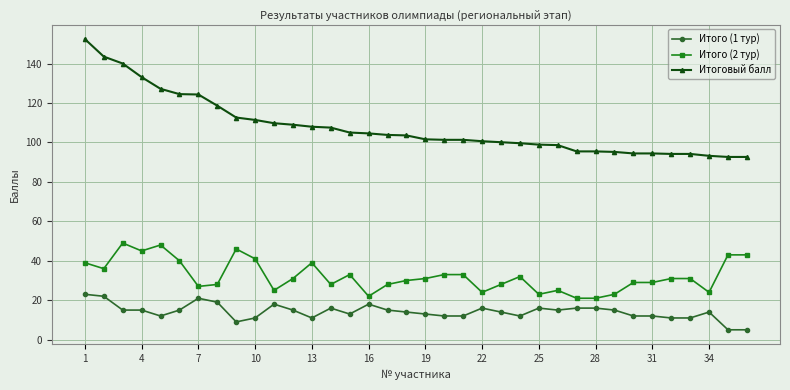

What is the minimum value for Итоговый балл?

92.7